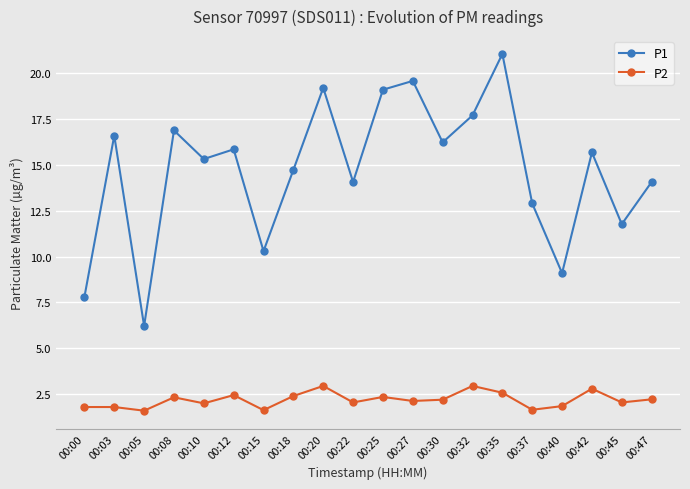

Rank the series by their maximum value, from highest to lowest.

P1, P2